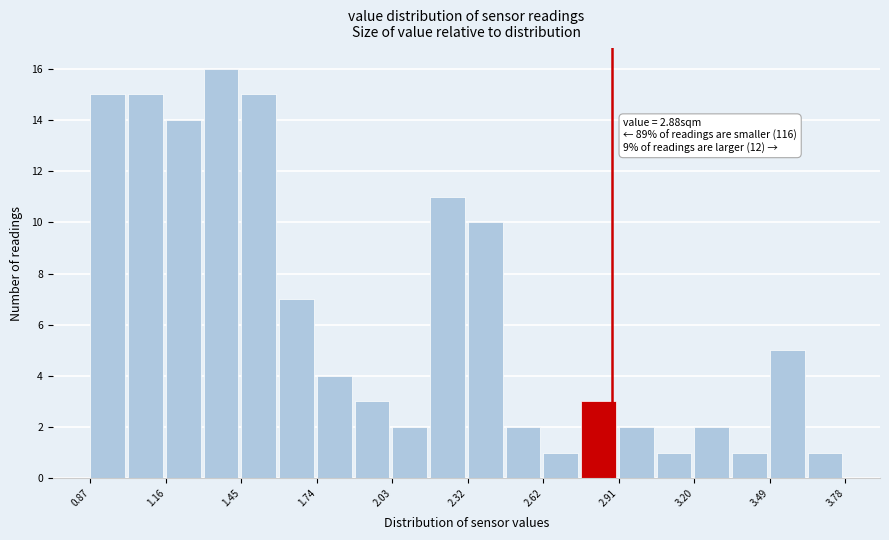

Read against the x-axis, roughly where is the centre of the tallest bar?

1.35